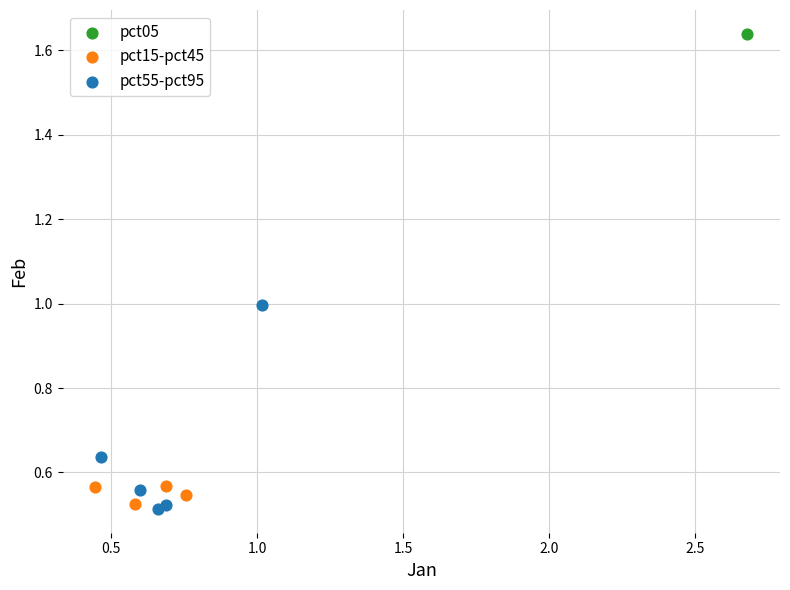

What are all the series names shown in the legend?

pct05, pct15-pct45, pct55-pct95